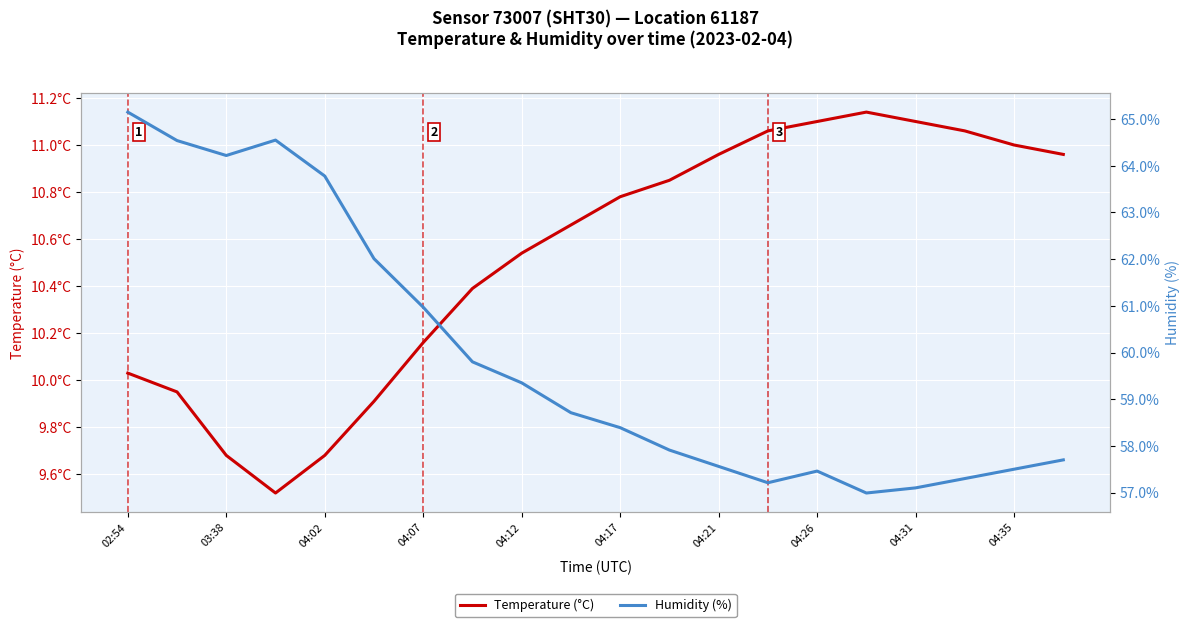

True or false: Humidity (%) and Temperature (°C) intersect in this chart.

False